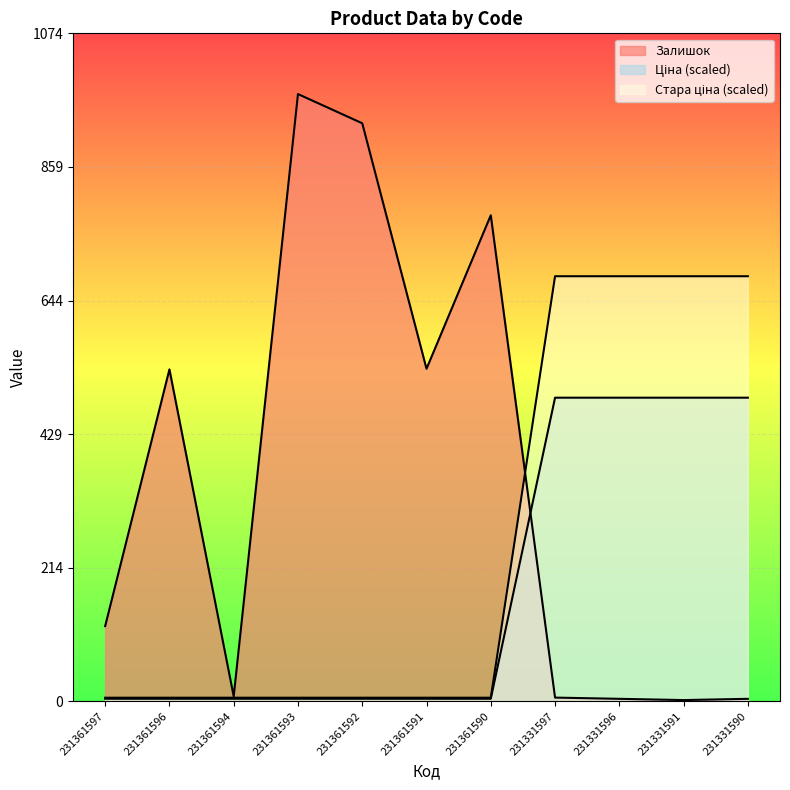

List the series in order of their peak value, highest first.

Залишок, Стара ціна, Ціна